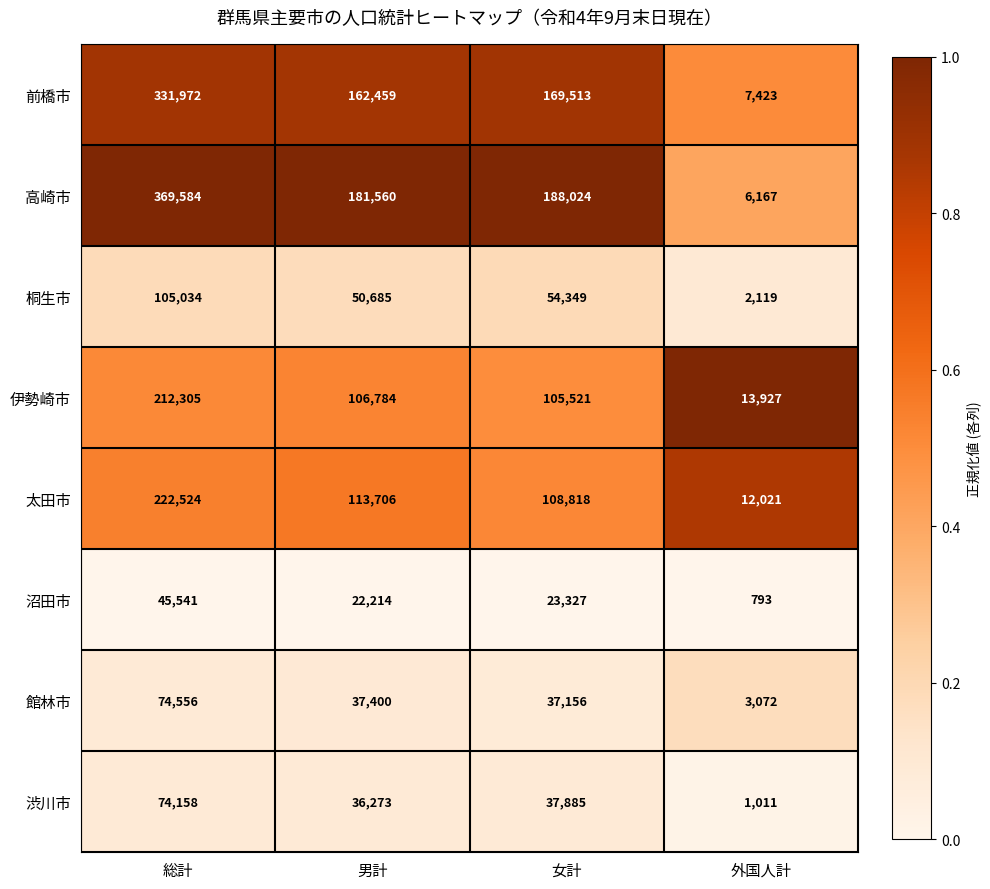

List the series in order of their peak value, lowest first.

沼田市, 渋川市, 館林市, 桐生市, 伊勢崎市, 太田市, 前橋市, 高崎市